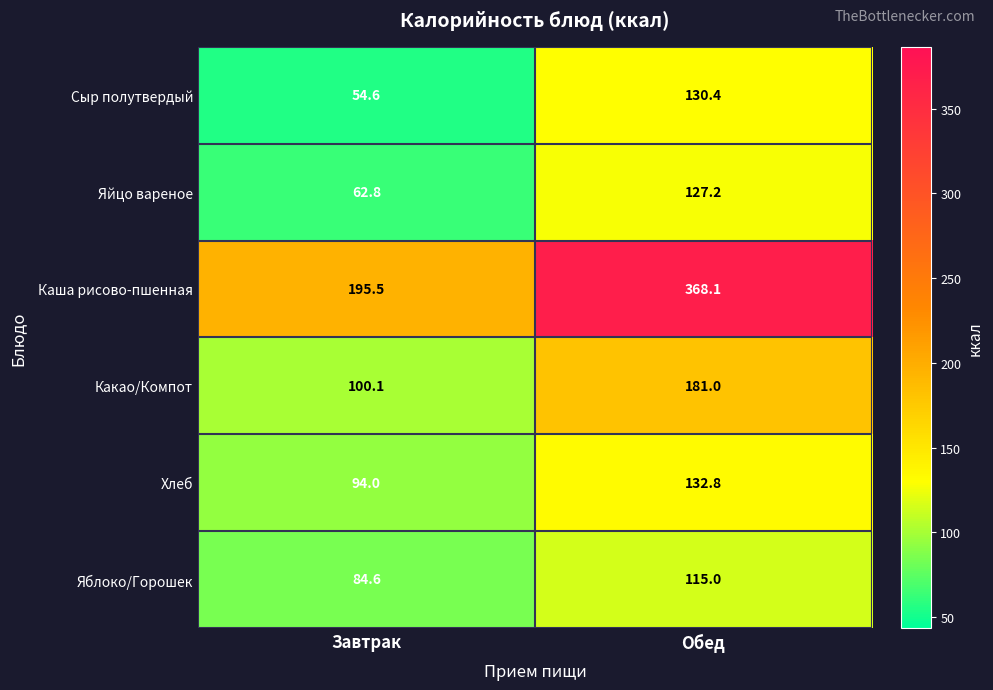

At which category is the sum across all series the highest?

Обед